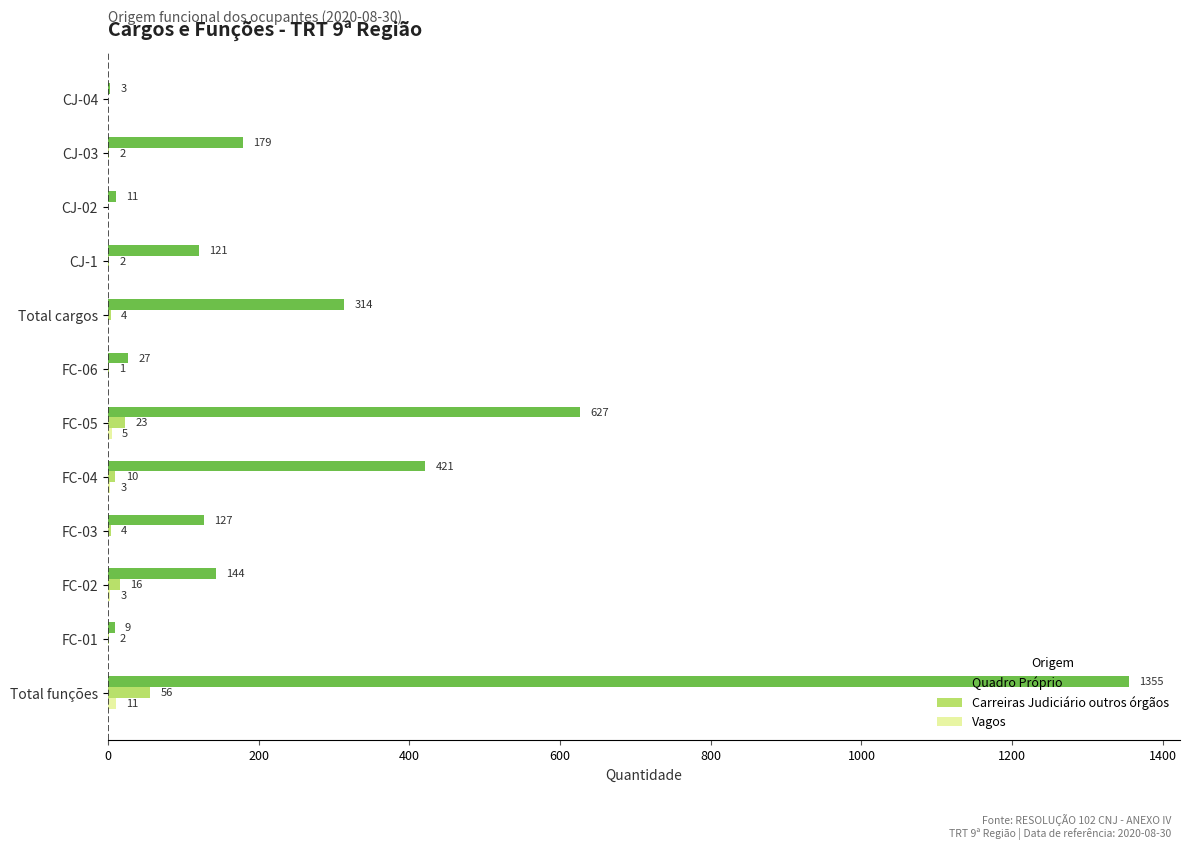

At which label is Carreiras Judiciário outros órgãos closest to 28?

FC-05